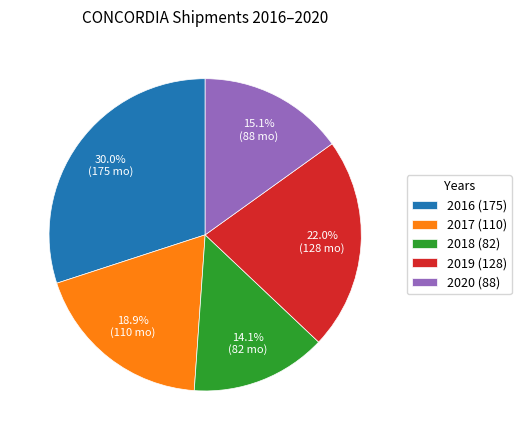

Is there a majority slice in this chart?

No